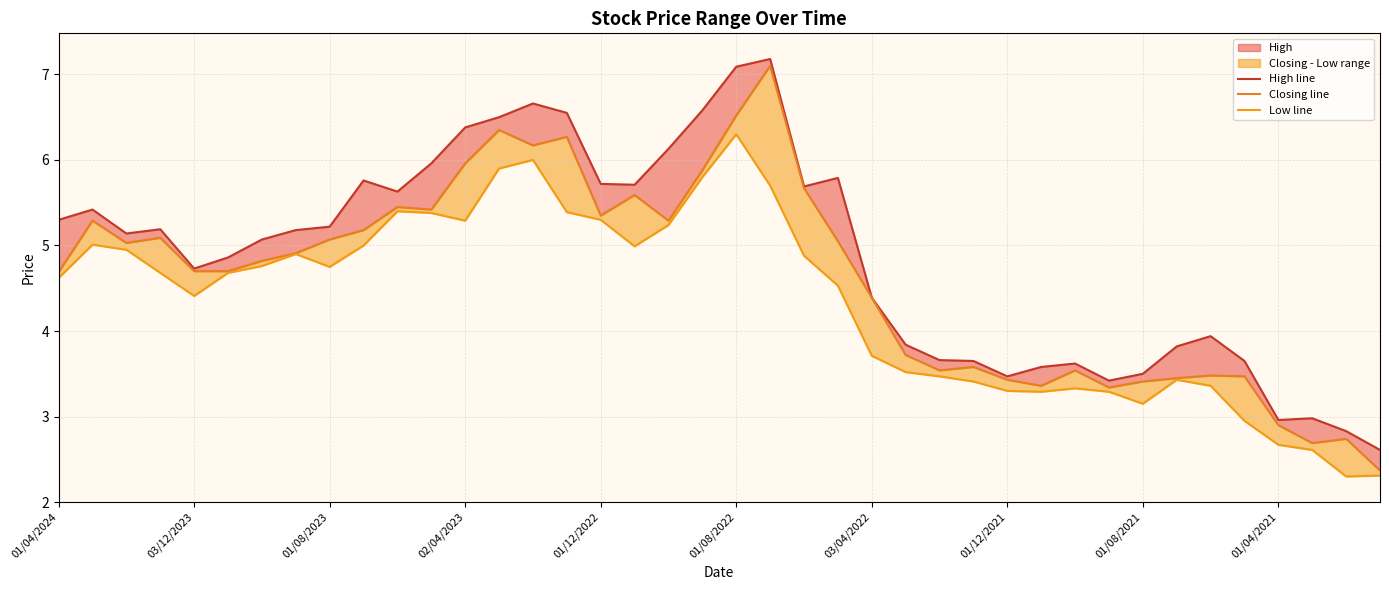

What position from the right is 11?

29